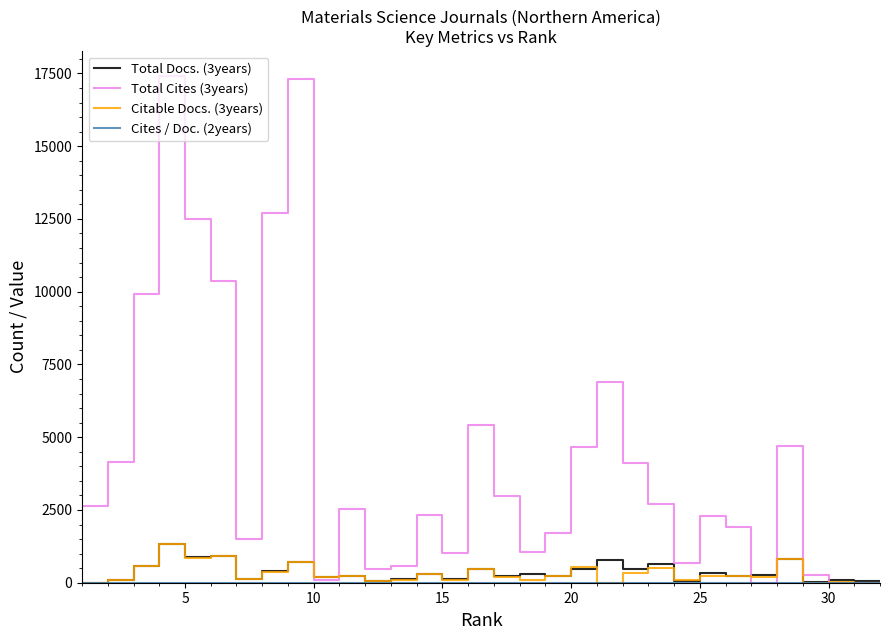

True or false: Citable Docs. (3years) and Cites / Doc. (2years) intersect in this chart.

False